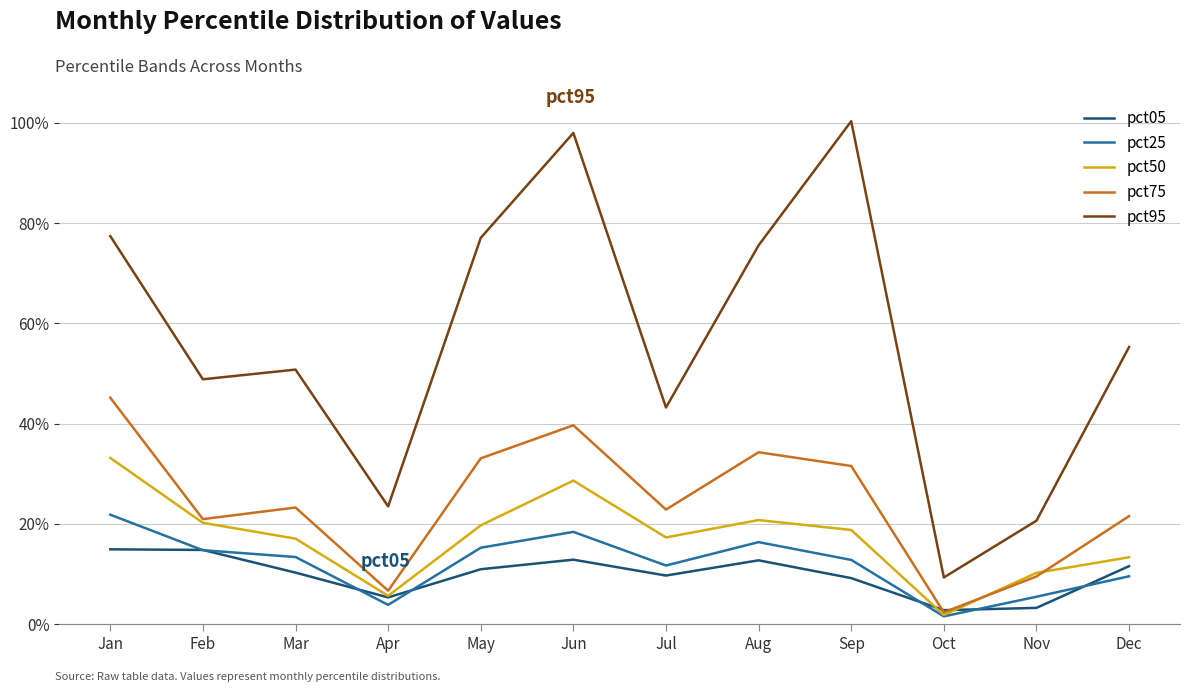

Reading left to right, extract all data points from this chart.

pct05: Jan=0.1	Feb=0.1	Mar=0.1	Apr=0.1	May=0.1	Jun=0.1	Jul=0.1	Aug=0.1	Sep=0.1	Oct=0.0	Nov=0.0	Dec=0.1
pct25: Jan=0.2	Feb=0.1	Mar=0.1	Apr=0.0	May=0.2	Jun=0.2	Jul=0.1	Aug=0.2	Sep=0.1	Oct=0.0	Nov=0.1	Dec=0.1
pct50: Jan=0.3	Feb=0.2	Mar=0.2	Apr=0.1	May=0.2	Jun=0.3	Jul=0.2	Aug=0.2	Sep=0.2	Oct=0.0	Nov=0.1	Dec=0.1
pct75: Jan=0.5	Feb=0.2	Mar=0.2	Apr=0.1	May=0.3	Jun=0.4	Jul=0.2	Aug=0.3	Sep=0.3	Oct=0.0	Nov=0.1	Dec=0.2
pct95: Jan=0.8	Feb=0.5	Mar=0.5	Apr=0.2	May=0.8	Jun=1.0	Jul=0.4	Aug=0.8	Sep=1.0	Oct=0.1	Nov=0.2	Dec=0.6